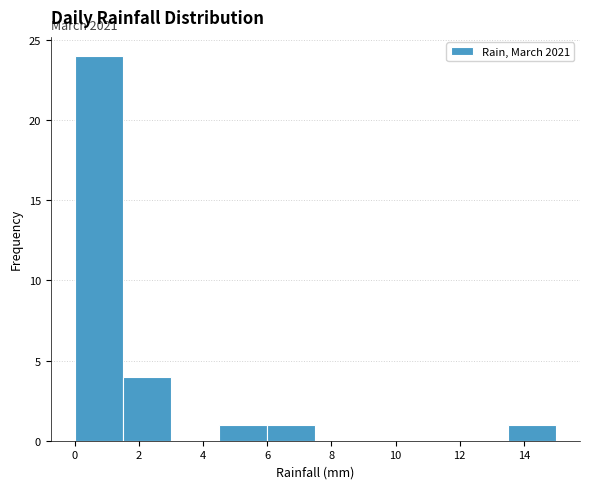

Over which range of the x-axis is the bar tallest?

0.0 to 1.5